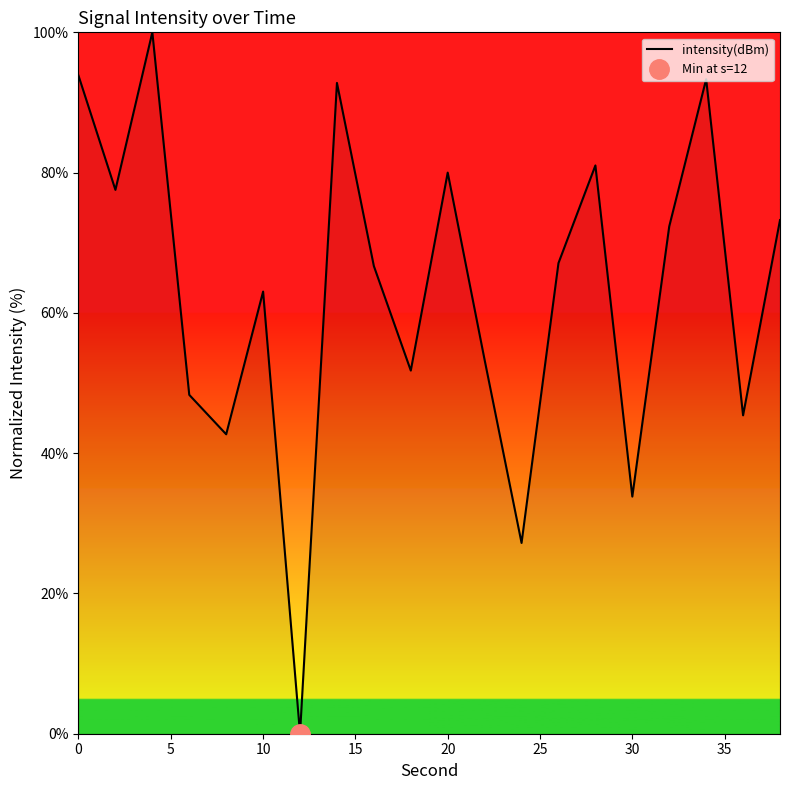

How many values are below 67?

10